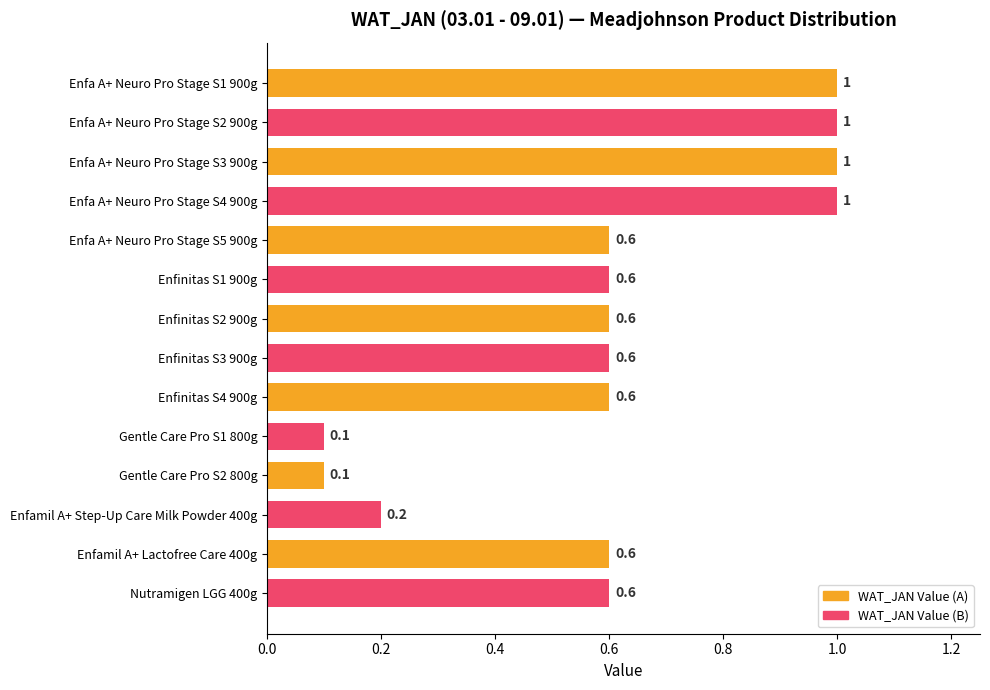

What is the average value?

0.6